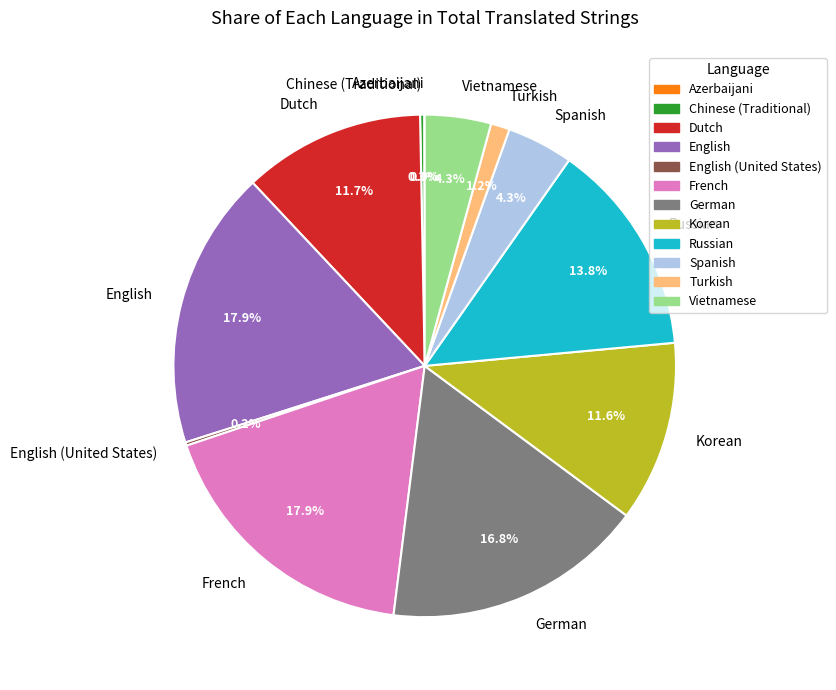

What is the ratio of the value at English to the value at French?

1.0